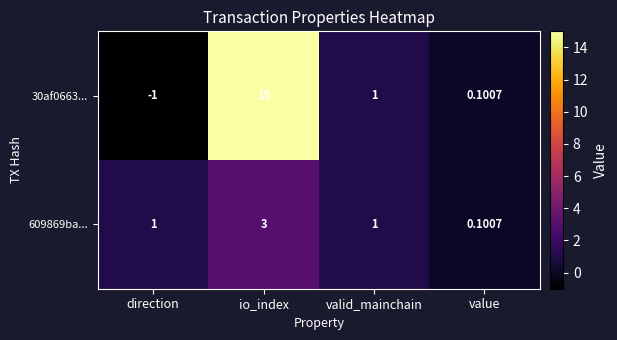

Rank the categories by 30af0663... value from lowest to highest.

direction, value, valid_mainchain, io_index